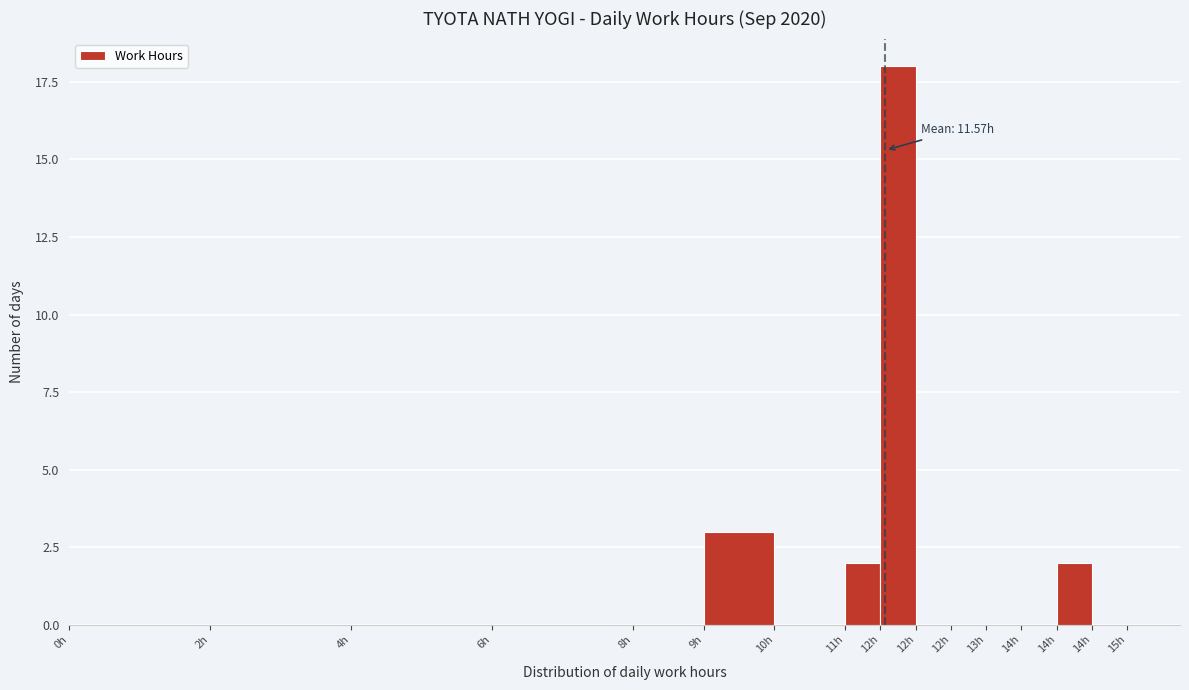

How many distinct data groups are displayed?

1